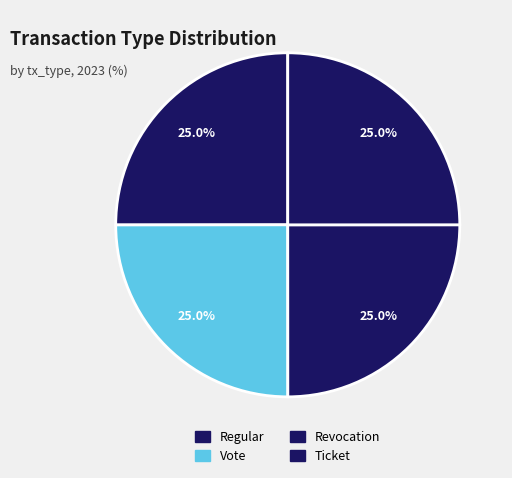

How many slices are in this pie chart?

4